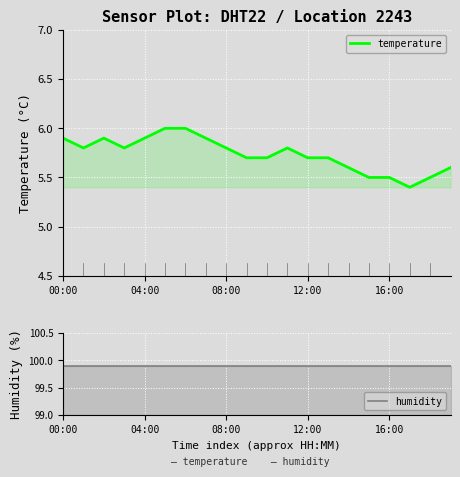

The temperature series shows 3.0 at 17. True or false?

False